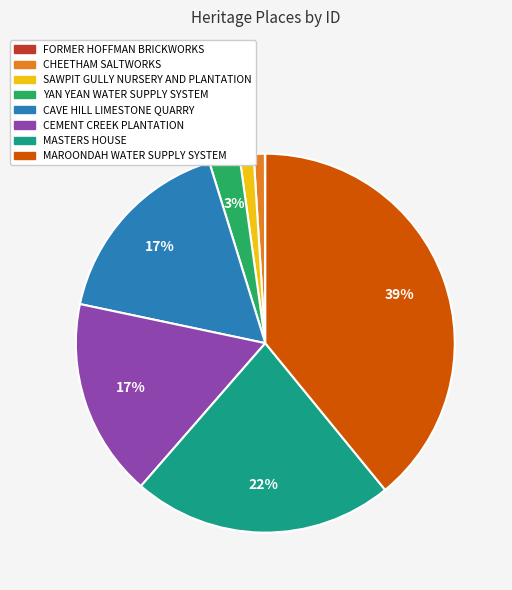

Which slice is the largest?

MAROONDAH WATER SUPPLY SYSTEM